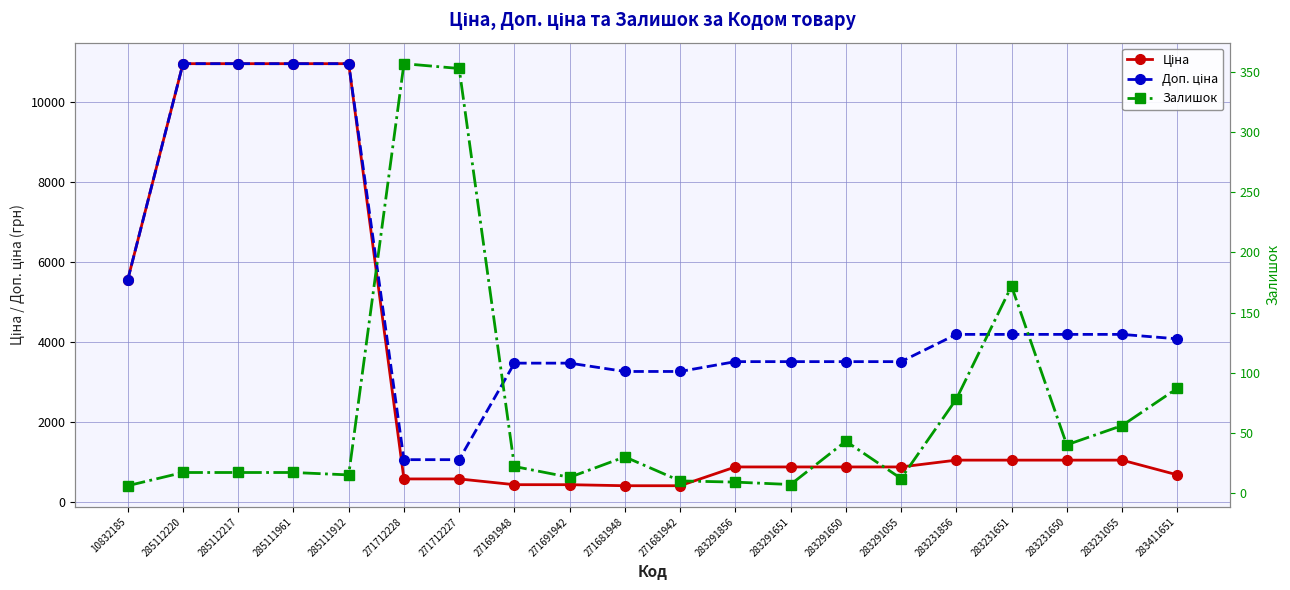

Which series changed the most between 285111961 and 271681948?

Ціна